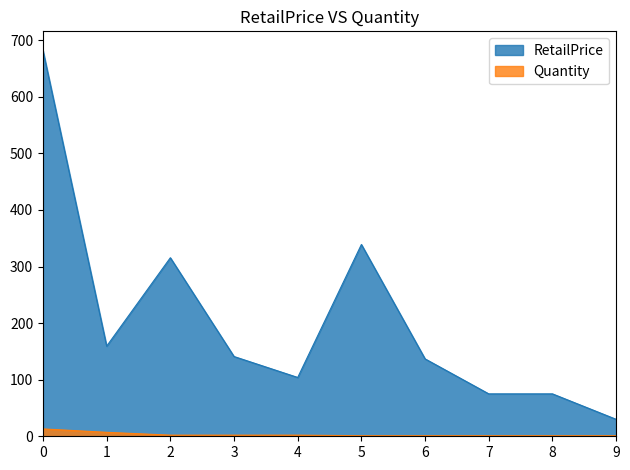

True or false: Quantity and RetailPrice cross at least once.

False